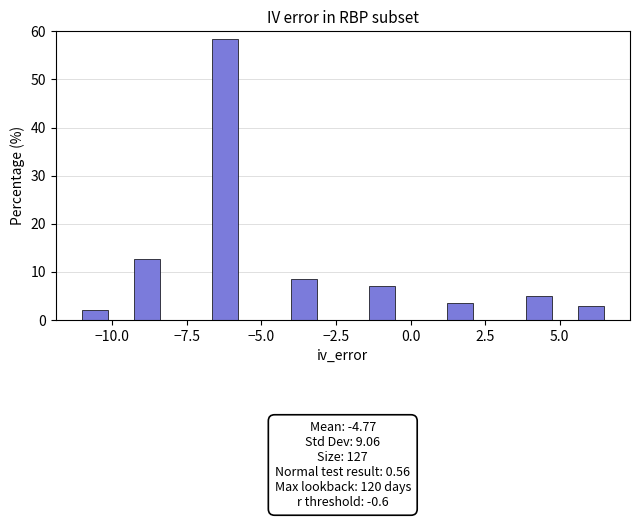

Read against the x-axis, roughly where is the centre of the tallest bar?

-6.0